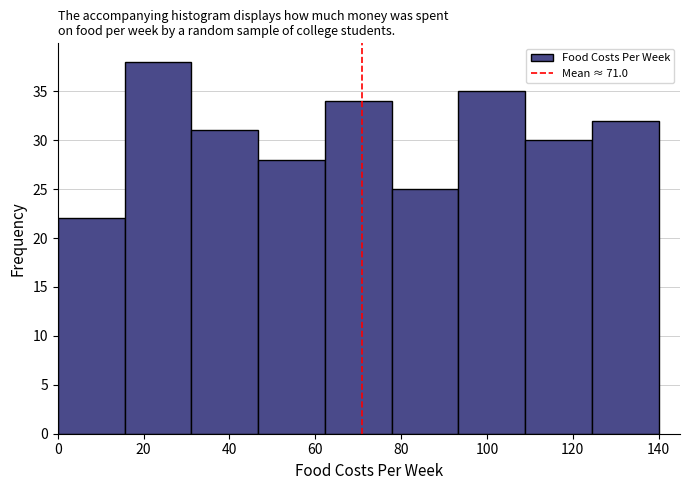

Reading left to right, transcribe this chart: for each bar, give the range it covers on the x-axis and its height. Neither the bar edges nor the heights are printed on the chart, so give them approximately, as read against the axes.

0 to 16: 22
16 to 32: 38
32 to 46: 31
46 to 62: 28
62 to 78: 34
78 to 94: 25
94 to 108: 35
108 to 124: 30
124 to 140: 32